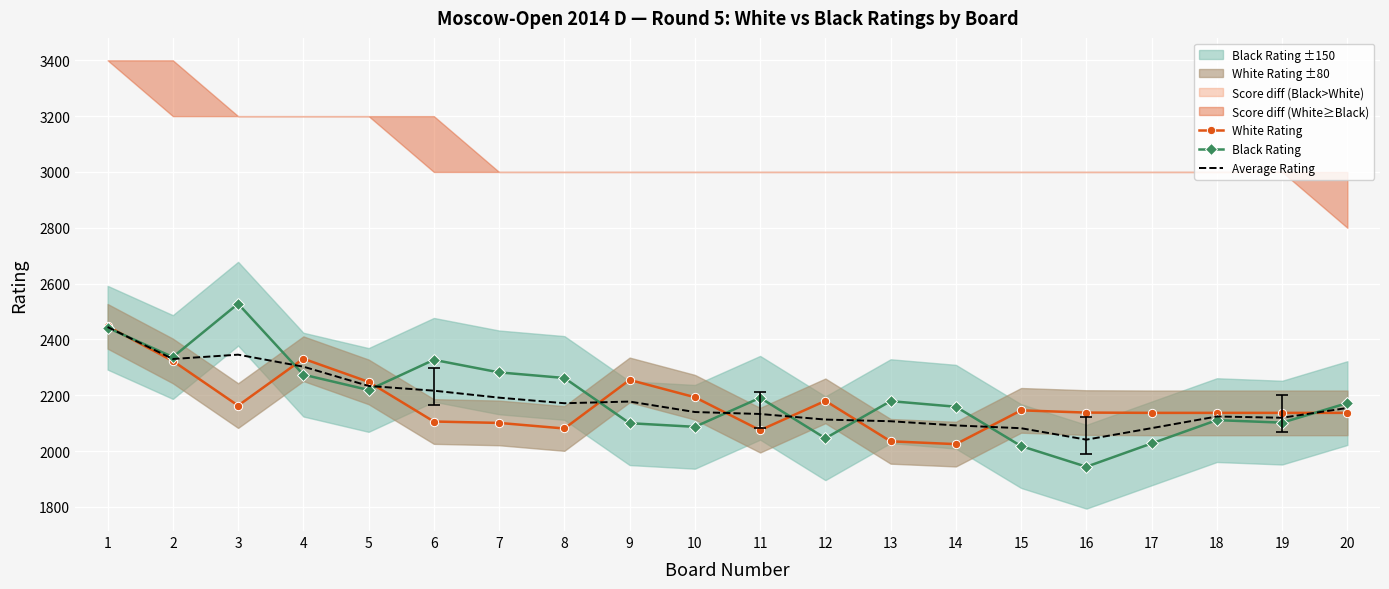

Which series changed the most between 14 and 15?

Black Rating